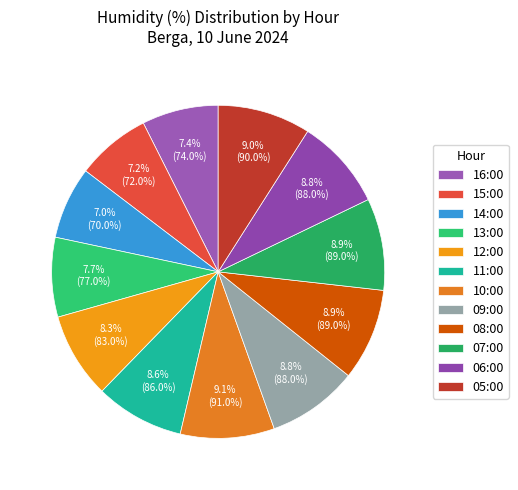

Combined, do 07:00 and 12:00 account for over 50%?

No